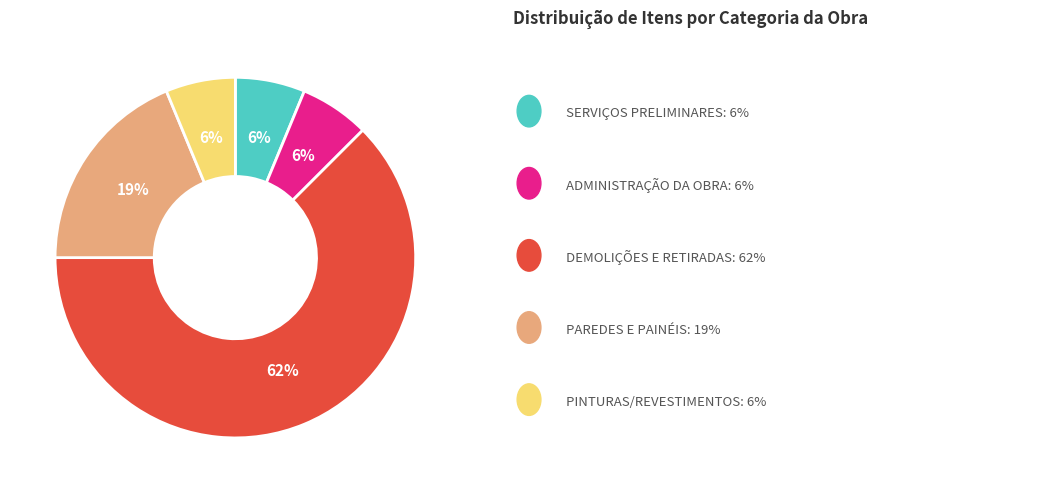

Does any single category account for the majority?

Yes